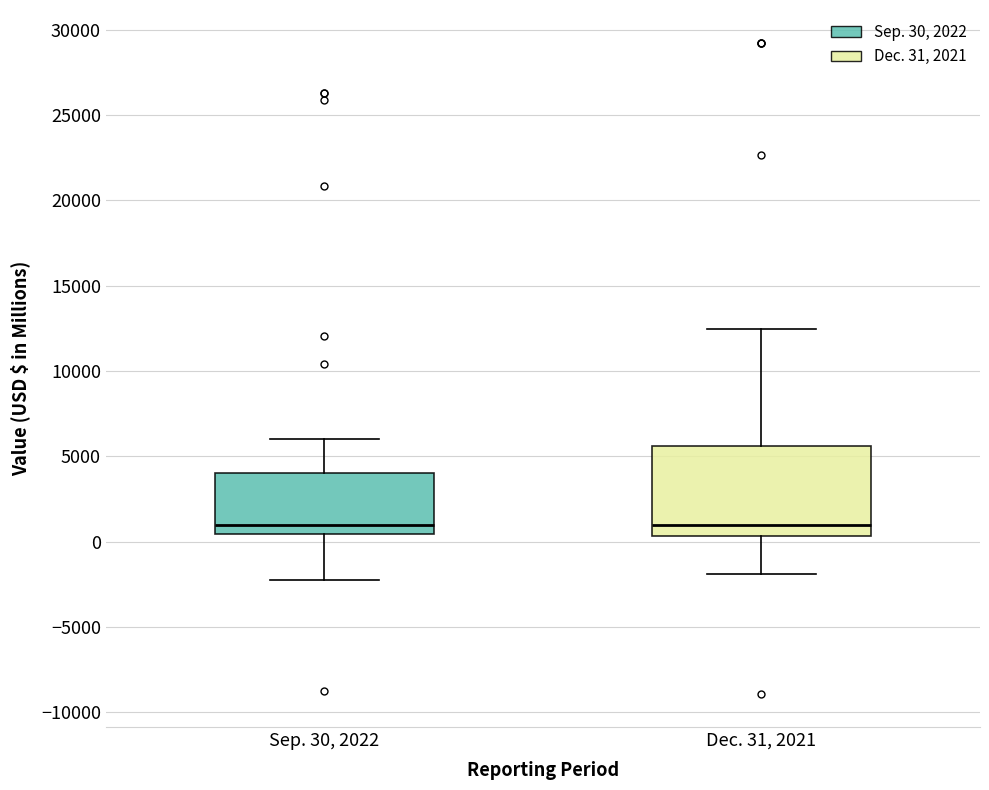

Comparing the boxes themselves (not the whiskers), which one is the tallest?

Dec. 31, 2021